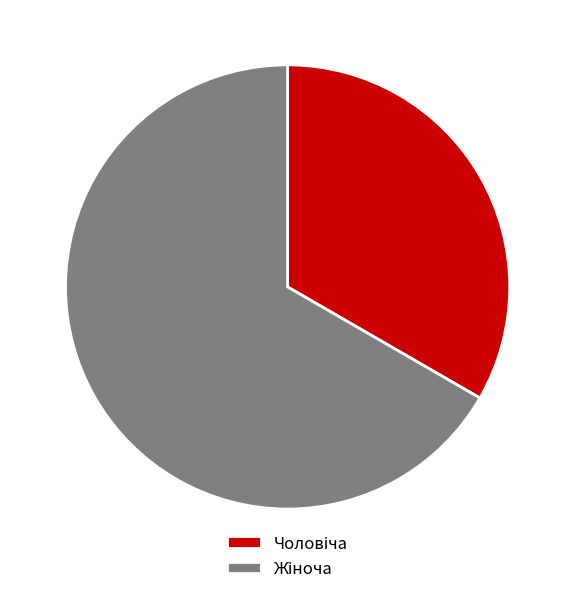

Does any single category account for the majority?

Yes